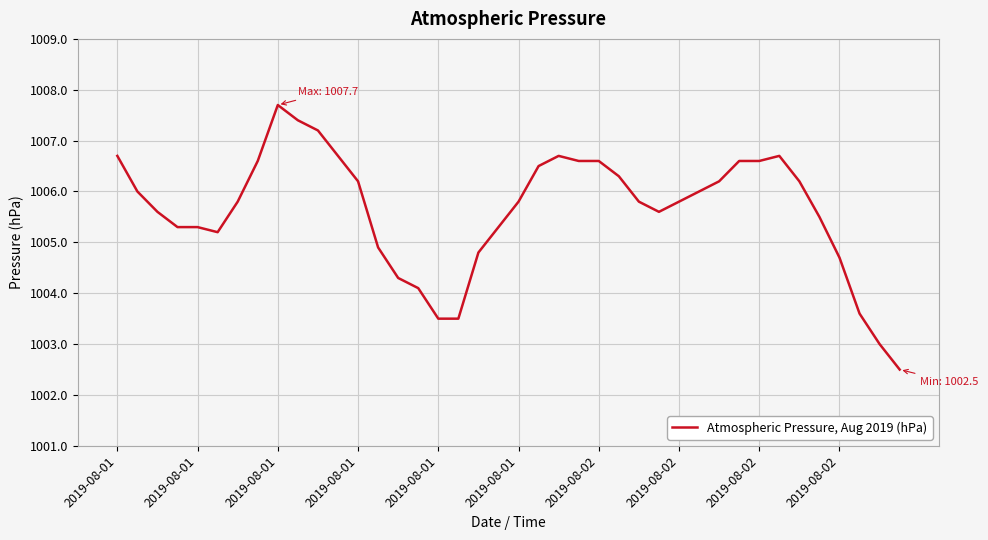

What is the greatest value displayed?

1007.7